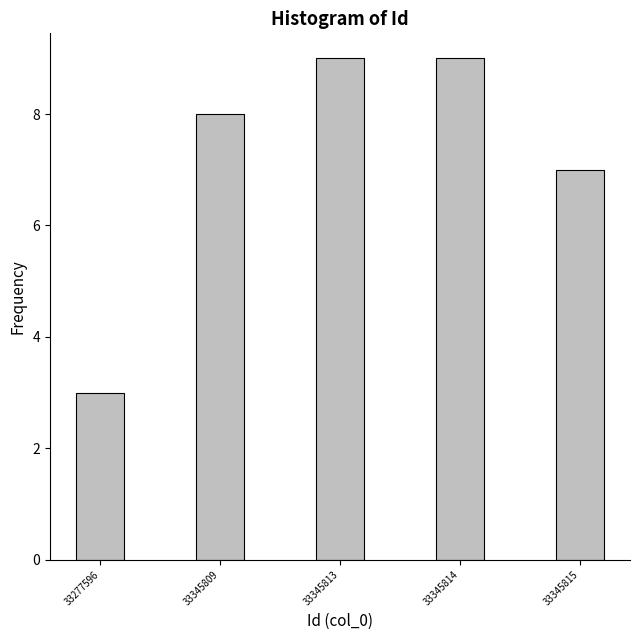

Reading left to right, what are all the values shown in this chart?

33277596=3	33345809=8	33345813=9	33345814=9	33345815=7